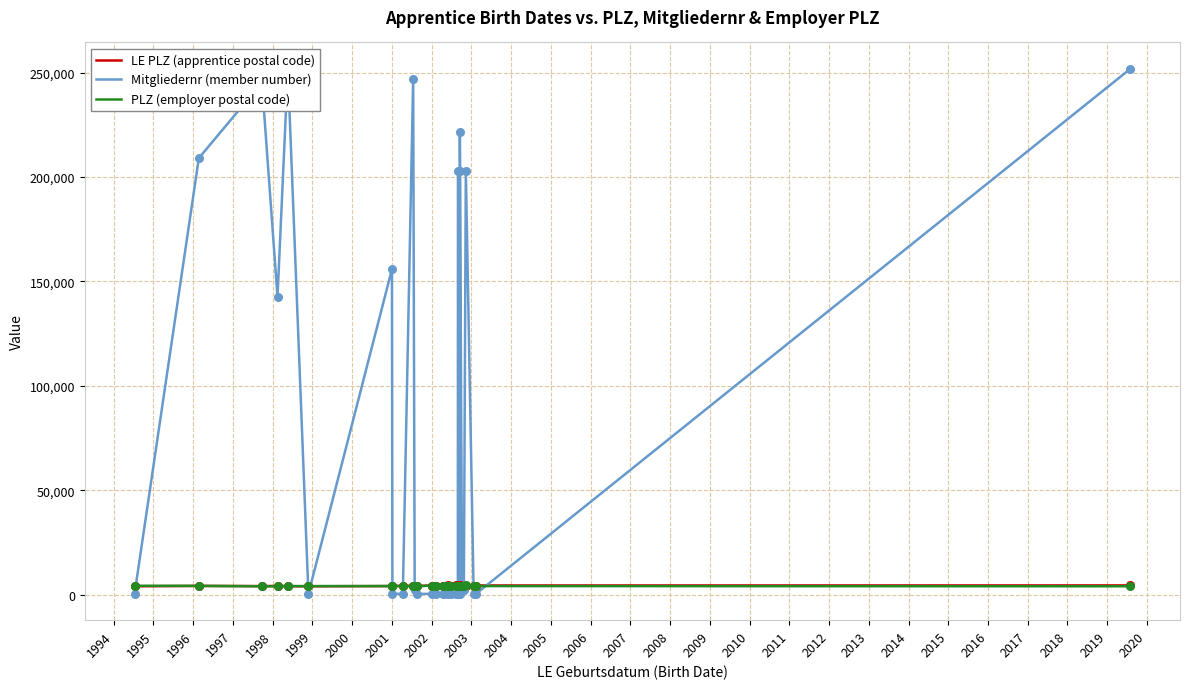

What is the total value across all series at 1995?

253435